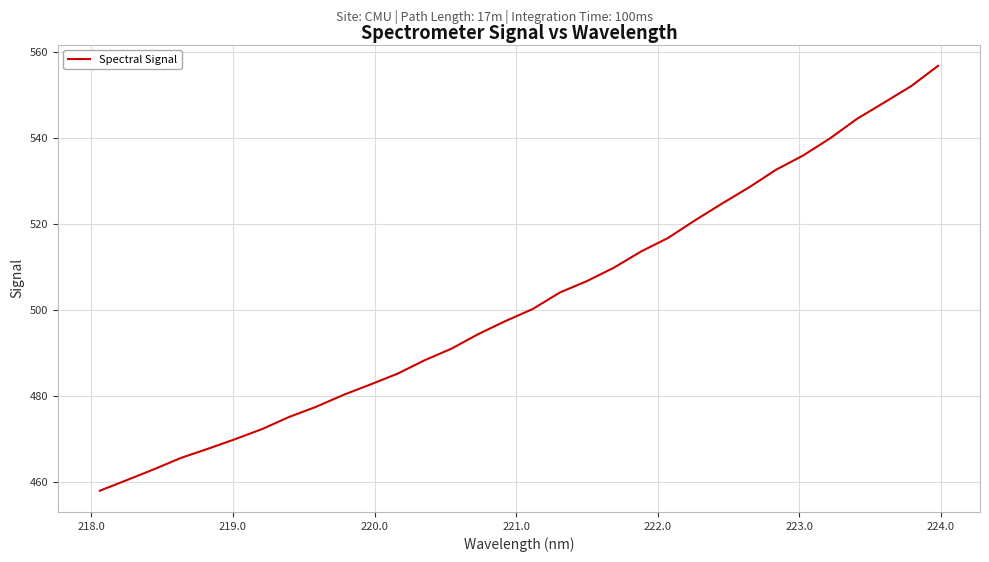

What is the difference between the maximum and minimum values?

98.9